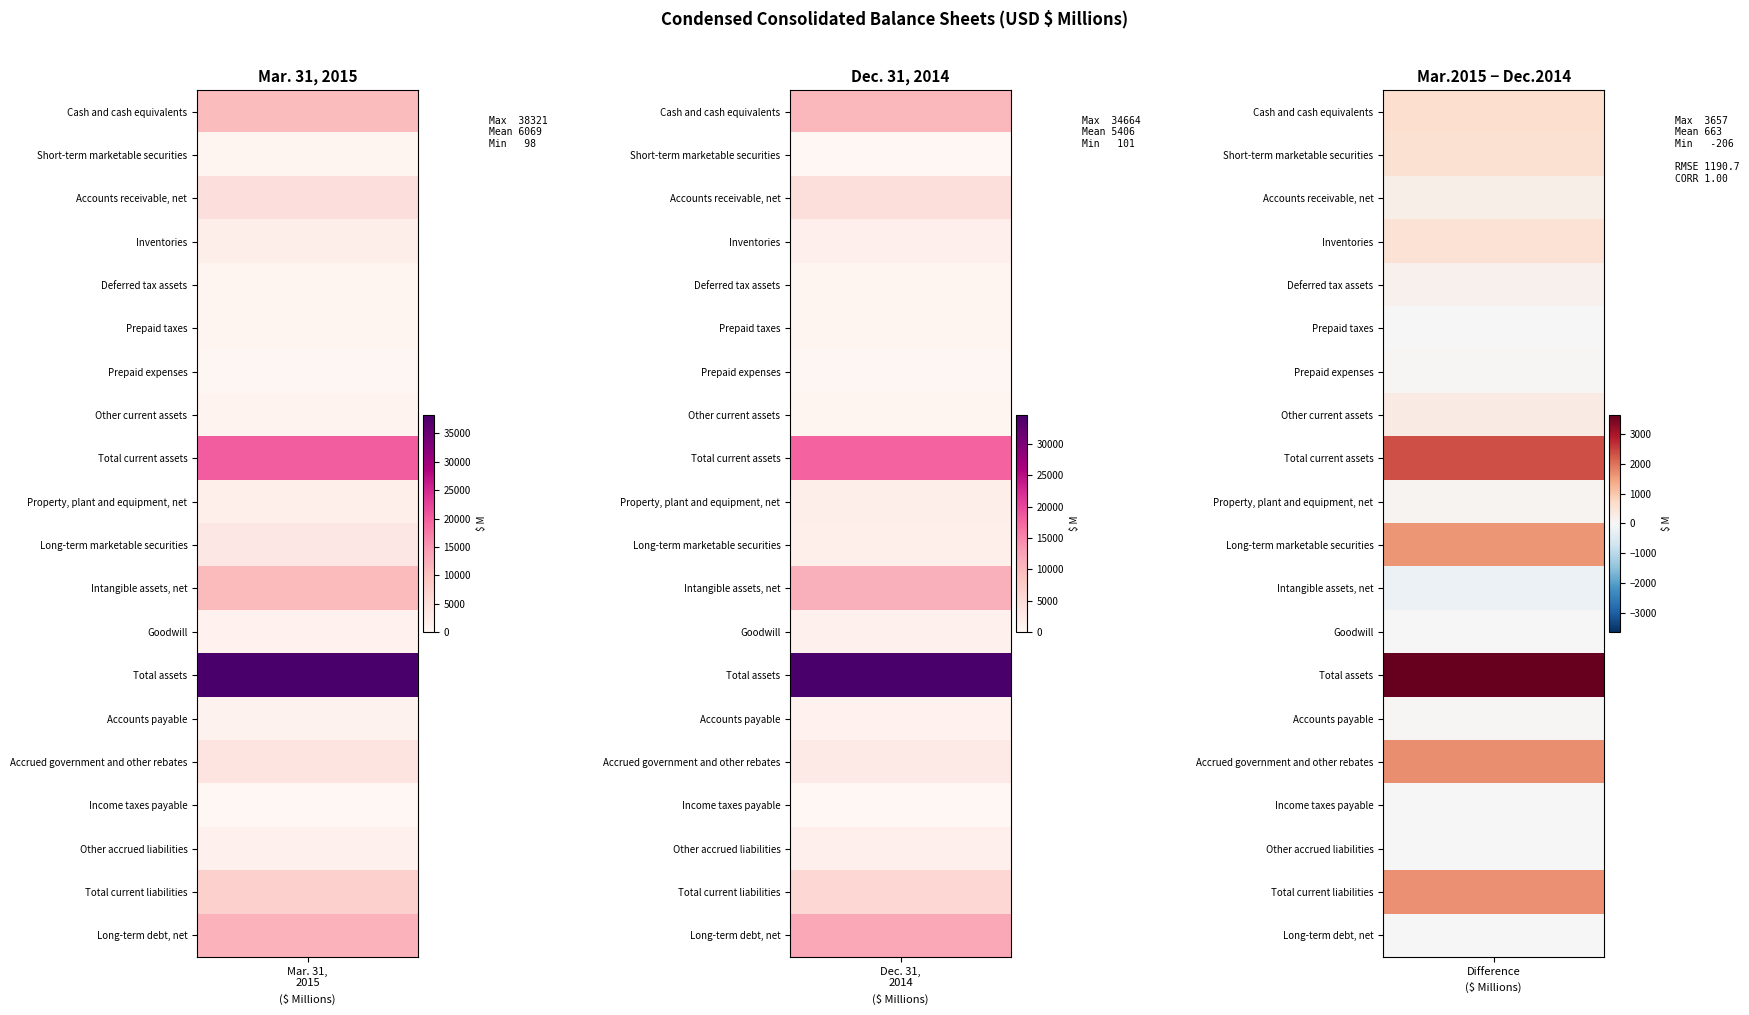

Reading left to right, list all the values displayed in this chart.

Cash and cash equivalents: 10635	10027
Short-term marketable securities: 659	101
Accounts receivable, net: 4835	4635
Inventories: 1908	1386
Deferred tax assets: 655	508
Prepaid taxes: 373	391
Prepaid expenses: 236	194
Other current assets: 761	472
Total current assets: 20062	17714
Property, plant and equipment, net: 1765	1674
Long-term marketable securities: 3220	1598
Intangible assets, net: 10867	11073
Goodwill: 1172	1172
Total assets: 38321	34664
Accounts payable: 1011	955
Accrued government and other rebates: 4020	2316
Income taxes payable: 98	105
Other accrued liabilities: 1440	1452
Total current liabilities: 7428	5761
Long-term debt, net: 11921	11921